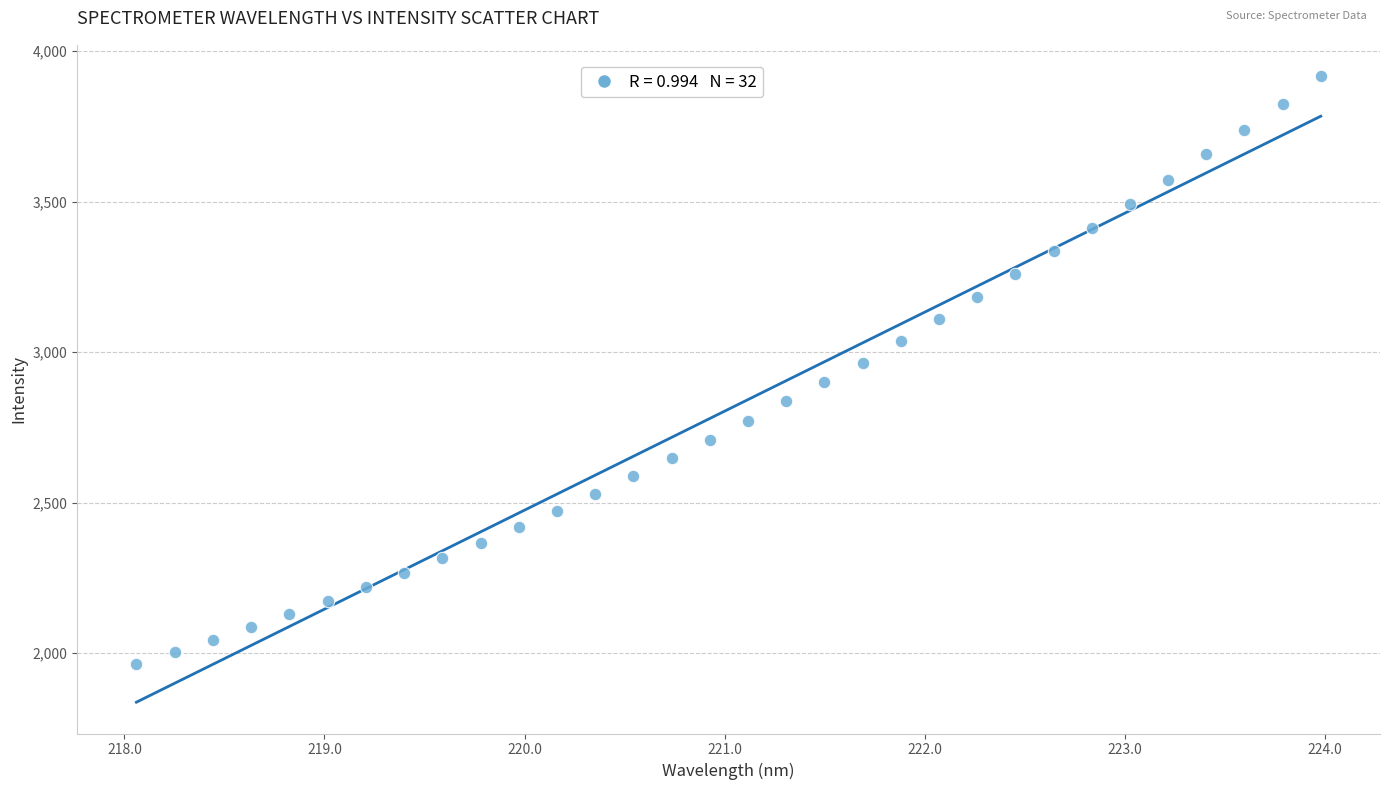

What is the range of Y values (max minus min)?

1952.3